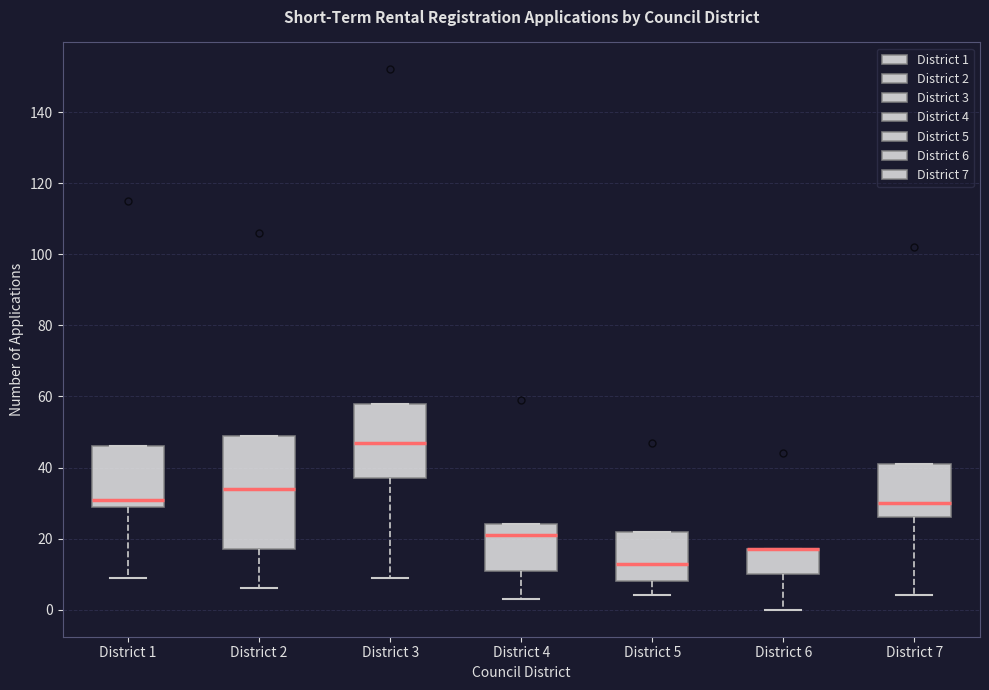

Where is the lower edge of the box for District 7 on the y-axis? The values are not printed on the chart, so give them approximately, as read against the axis.

26